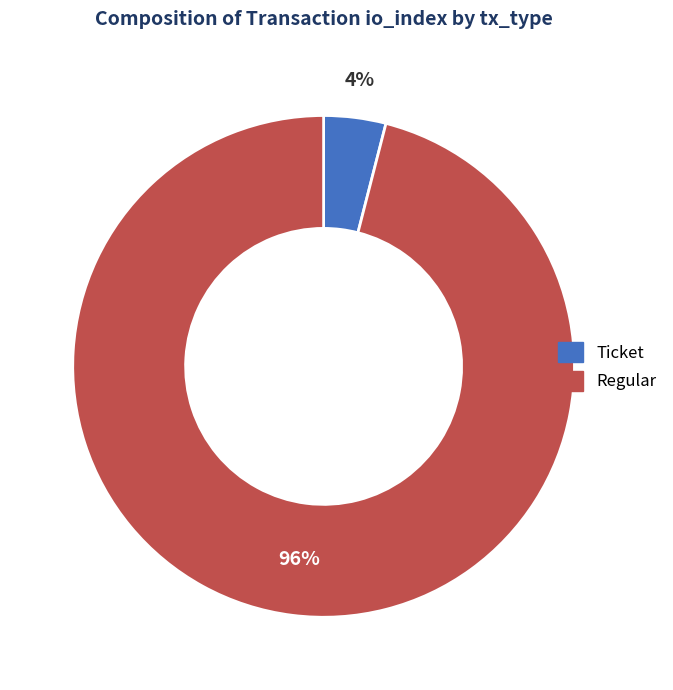

Is the sum of Ticket and Regular greater than half?

Yes